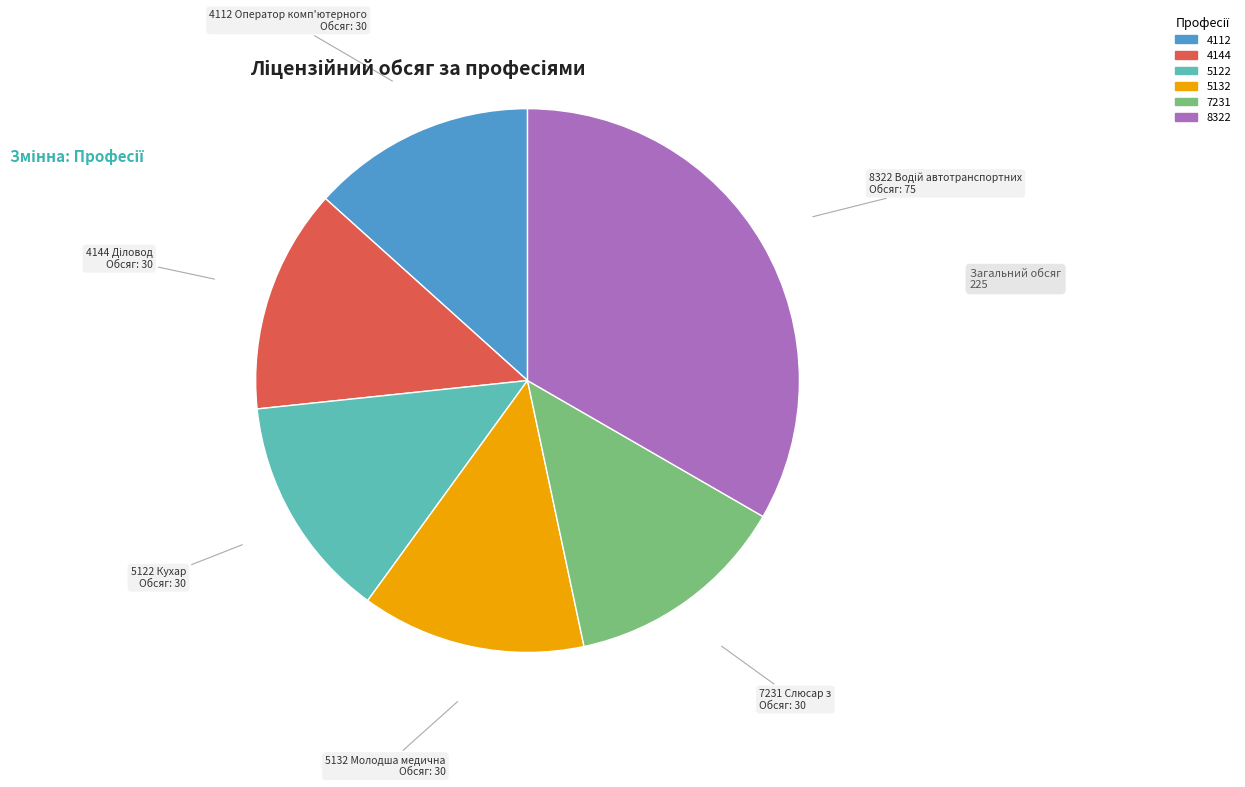

How many segments does this pie chart have?

6